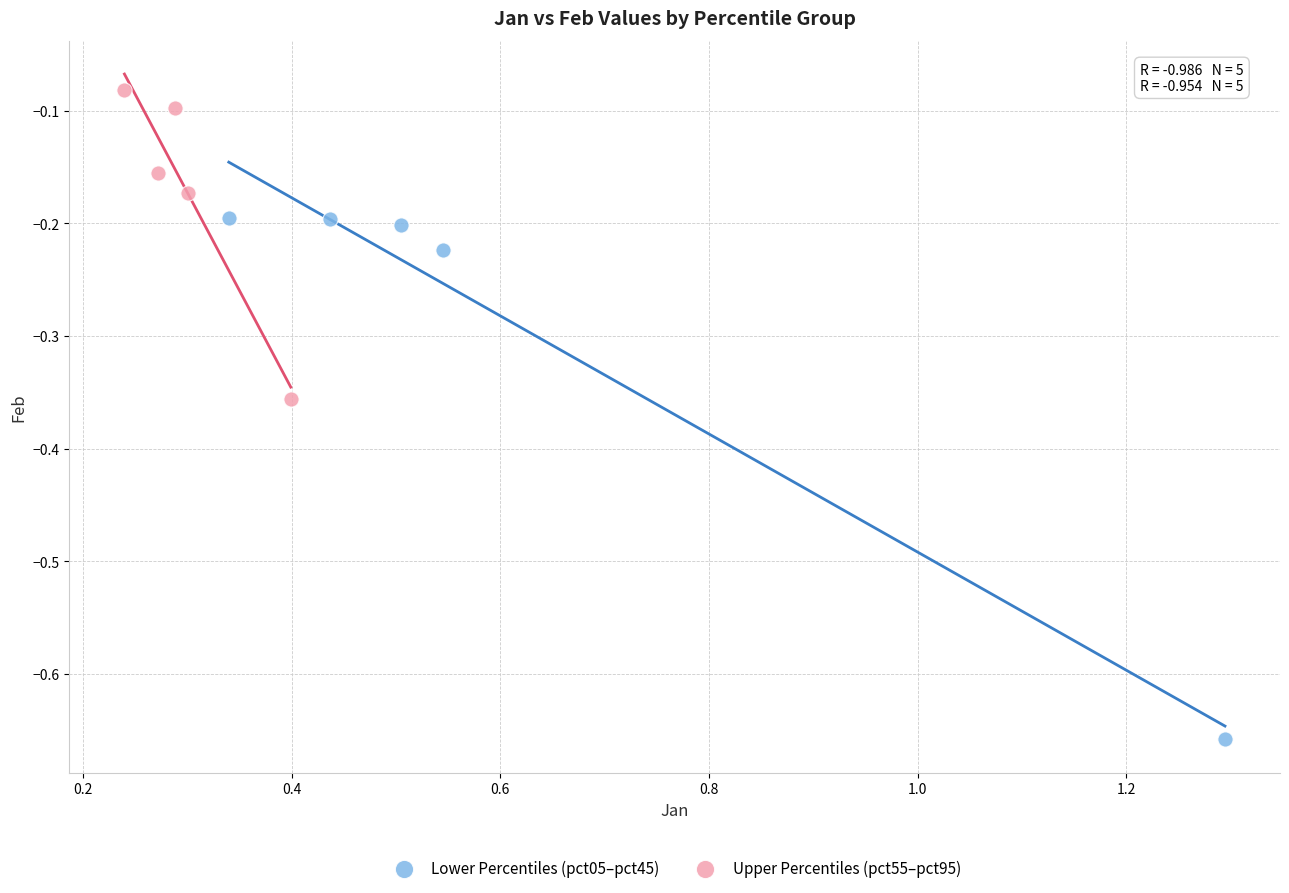

Which series has the largest Y range (max minus min)?

Lower Percentiles (pct05–pct45)